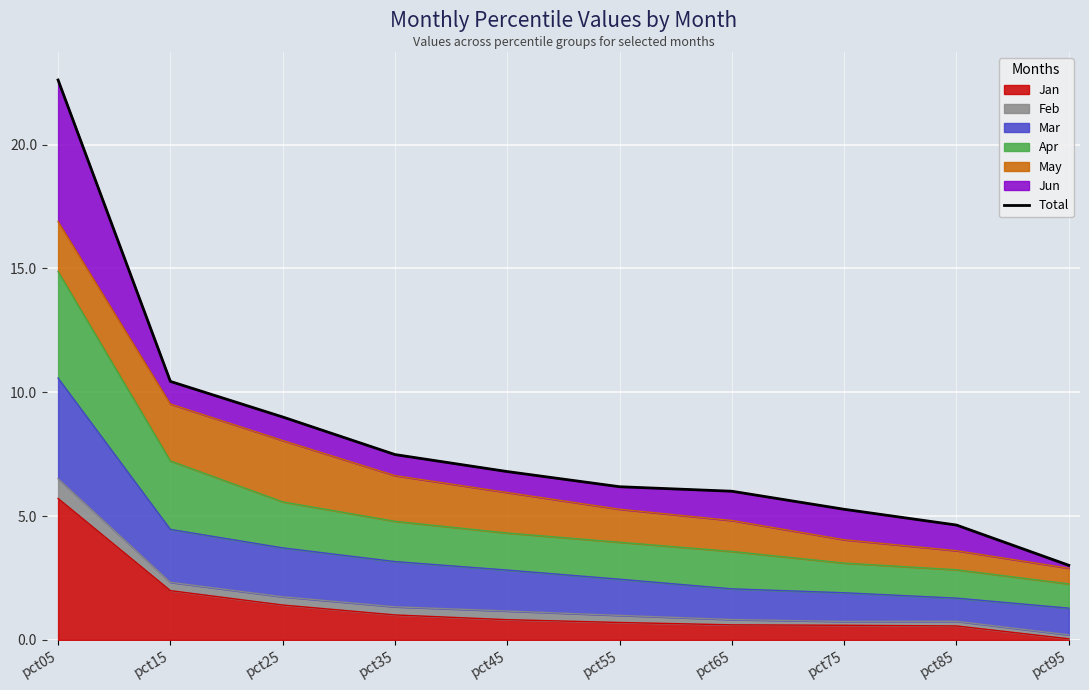

What is the difference between the values at pct15 and pct55?

4.3